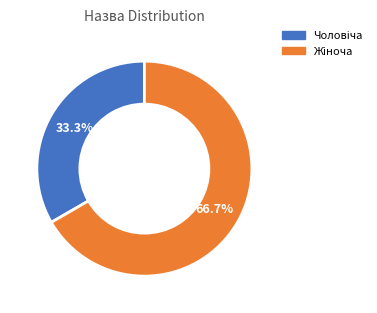

Does any single category account for the majority?

Yes